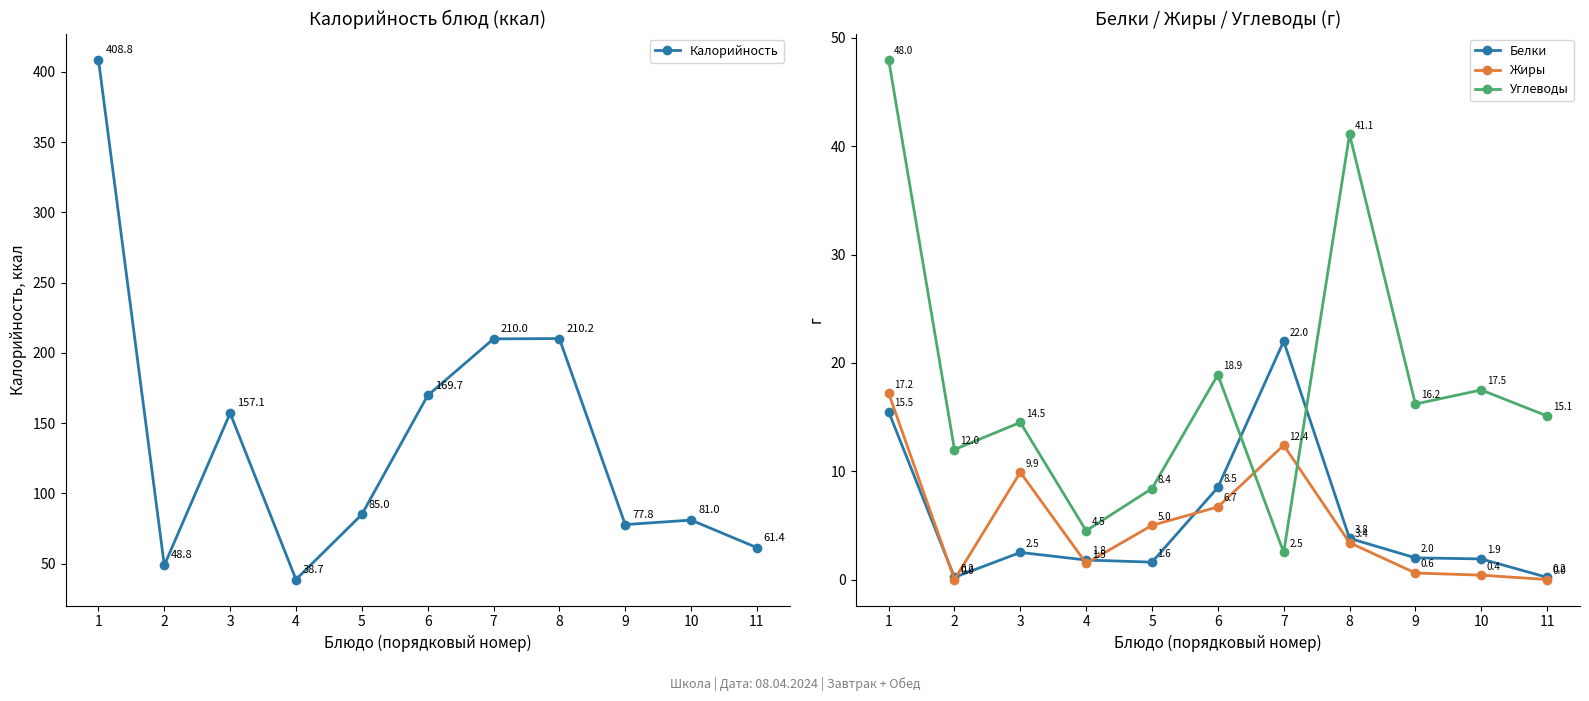

At which category does the chart reach its peak across all series?

1